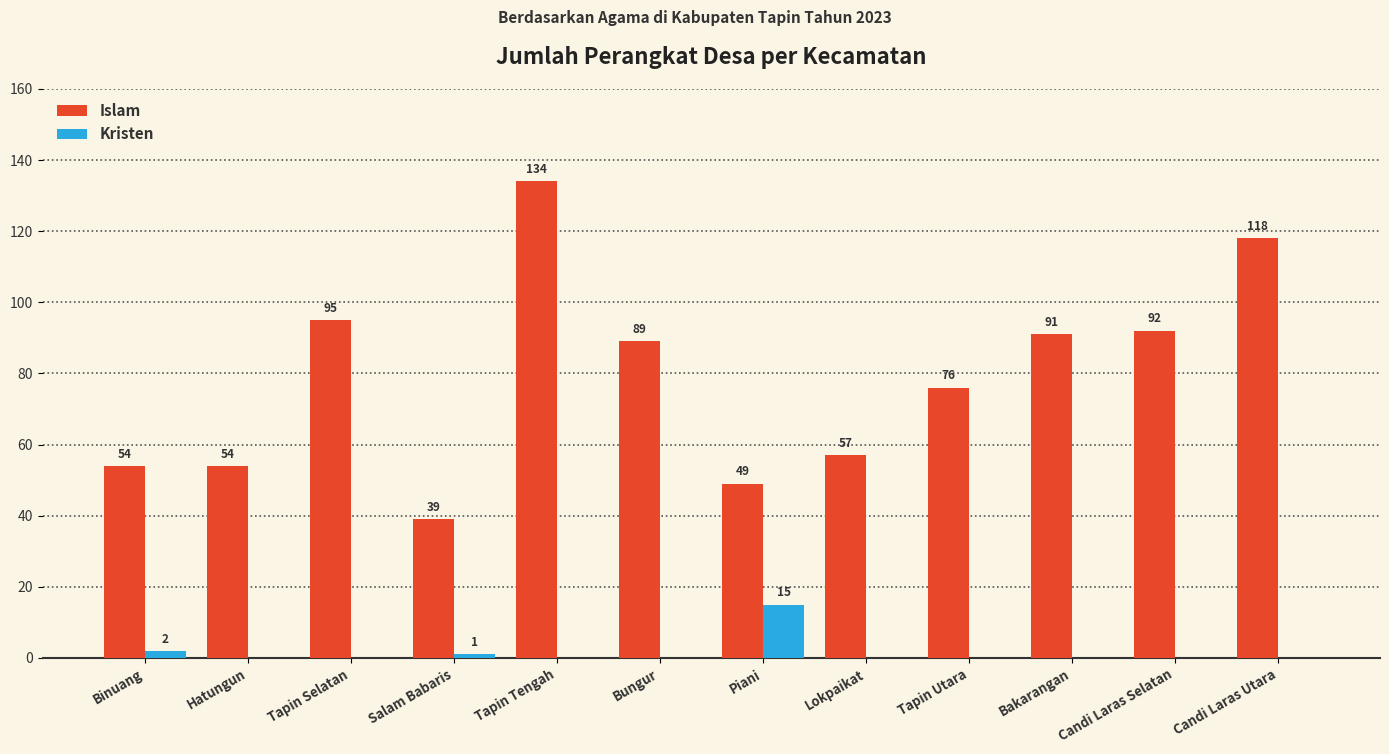

How many groups of bars are there?

12